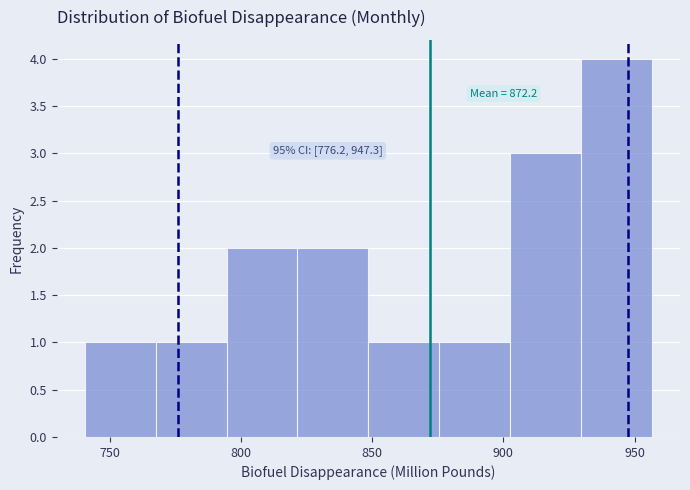

Over which range of the x-axis is the bar tallest?

930 to 955